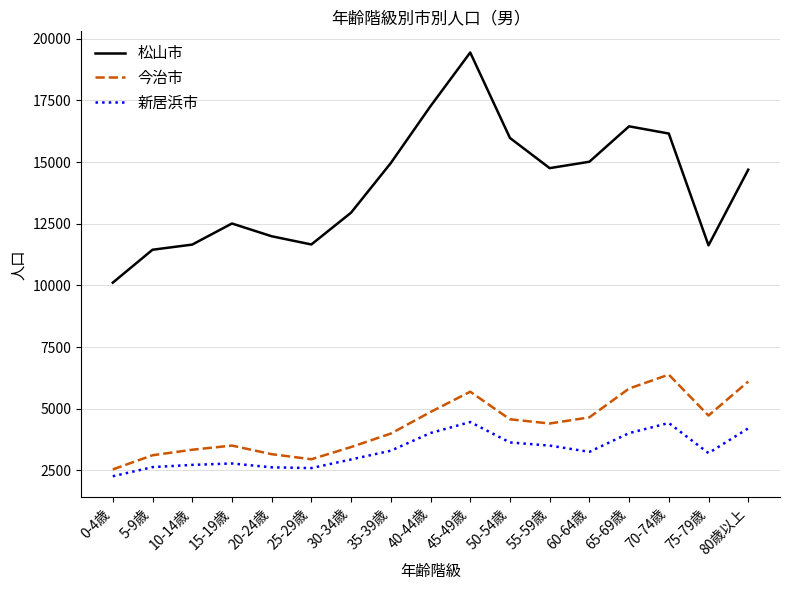

What are all the series names shown in the legend?

松山市, 今治市, 新居浜市